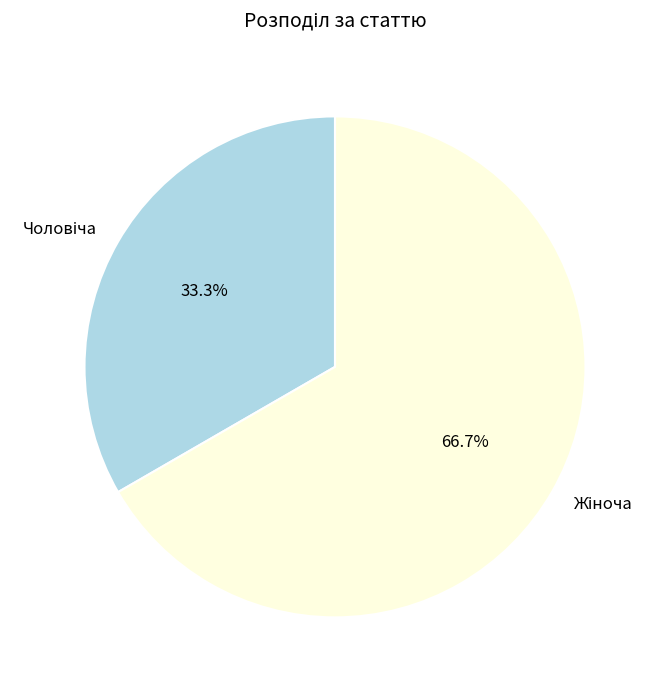

Is there any slice that represents more than half of the pie?

Yes